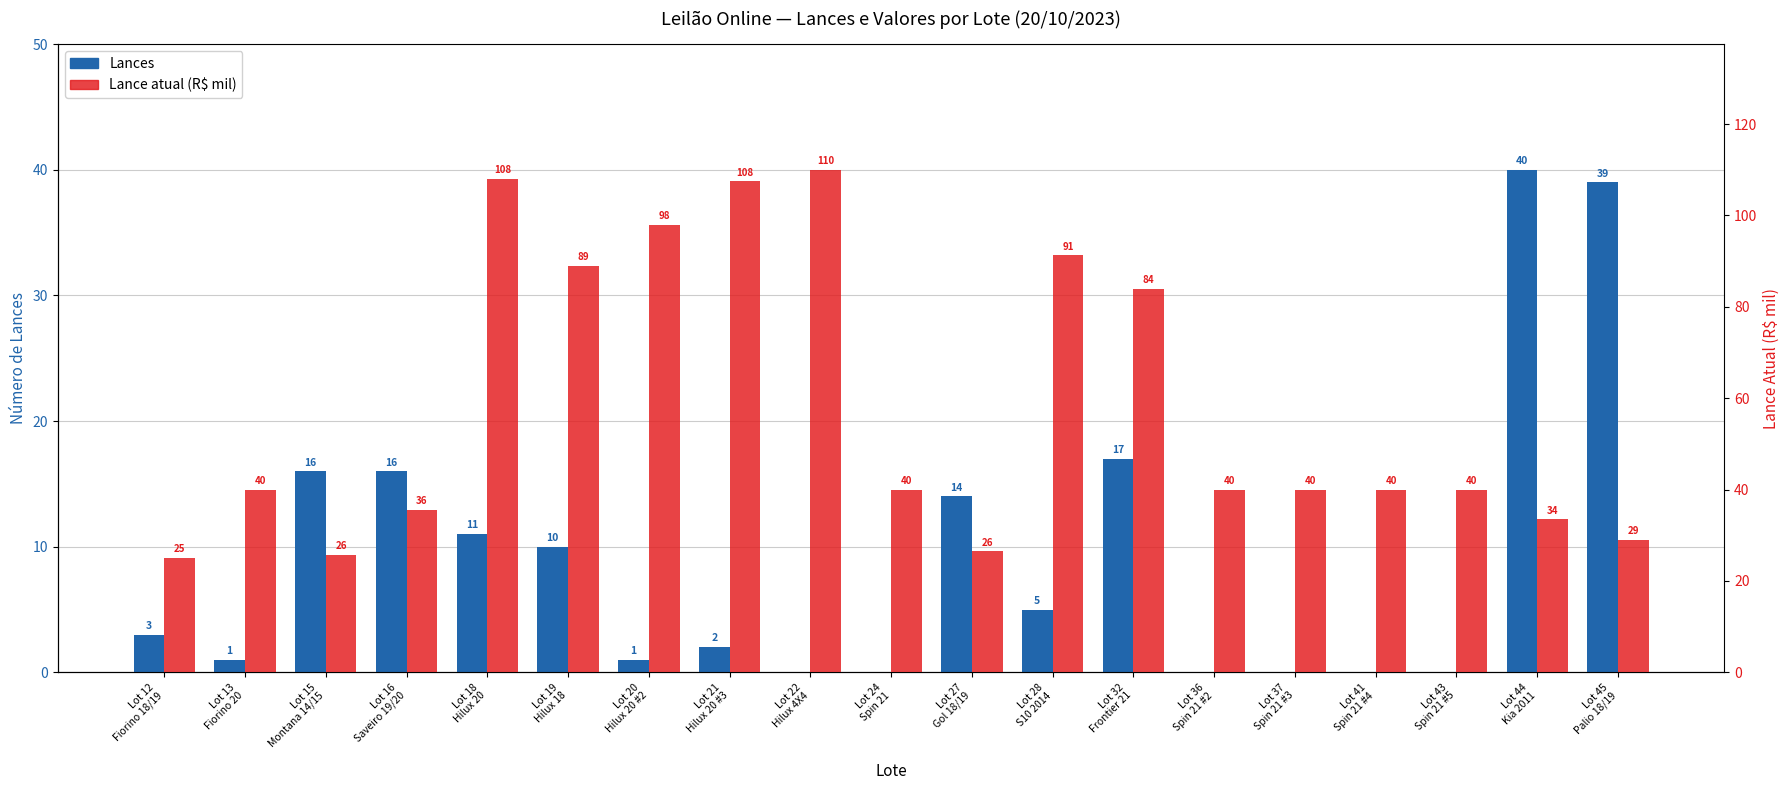

At which label does Lance atual (R$ mil) first exceed 40?

Lot 18
Hilux 20